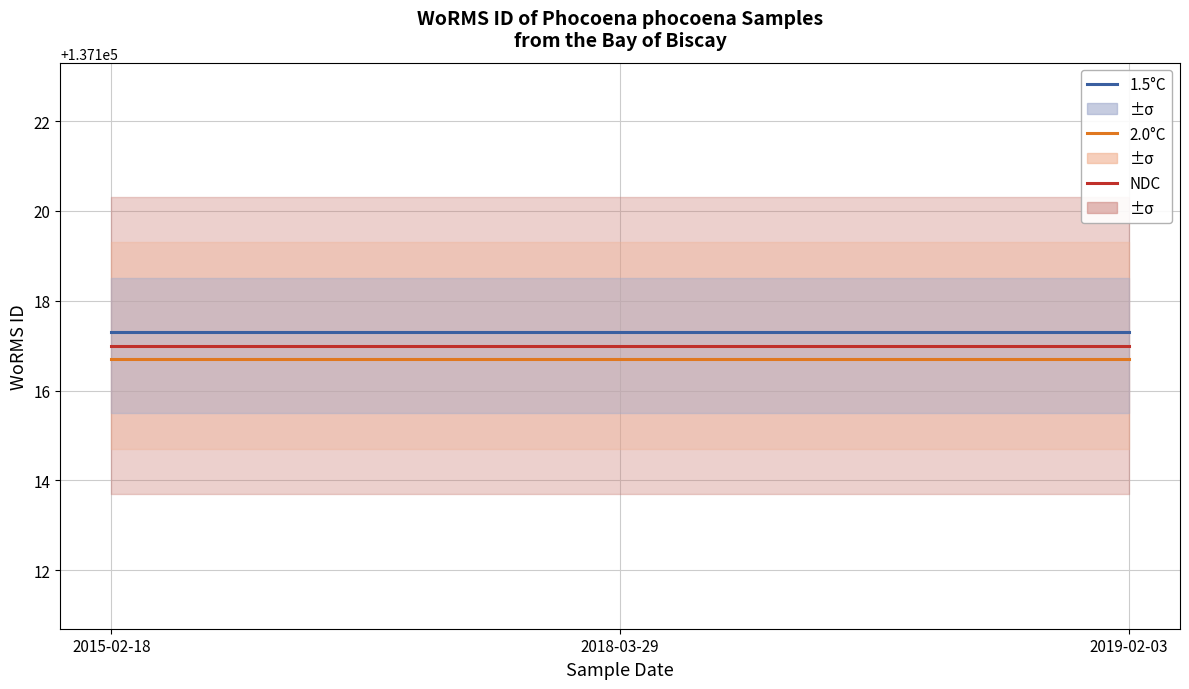

Reading right to left, transcribe all the data shown in this chart.

1.5°C: 137117.3	137117.3	137117.3
2.0°C: 137116.7	137116.7	137116.7
NDC: 137117.0	137117.0	137117.0